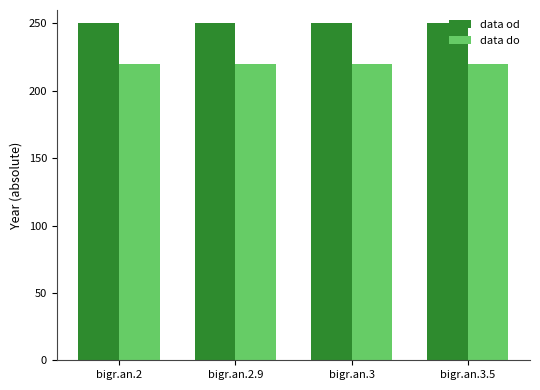

At how many categories does at least one series exceed 248?

4